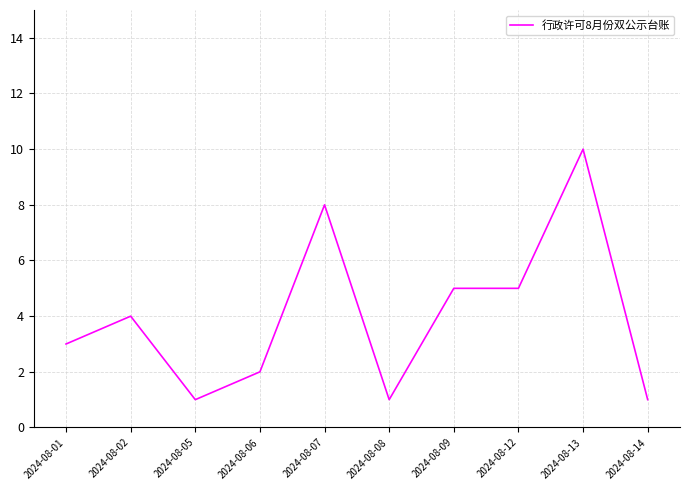

How many categories are shown in the chart?

10